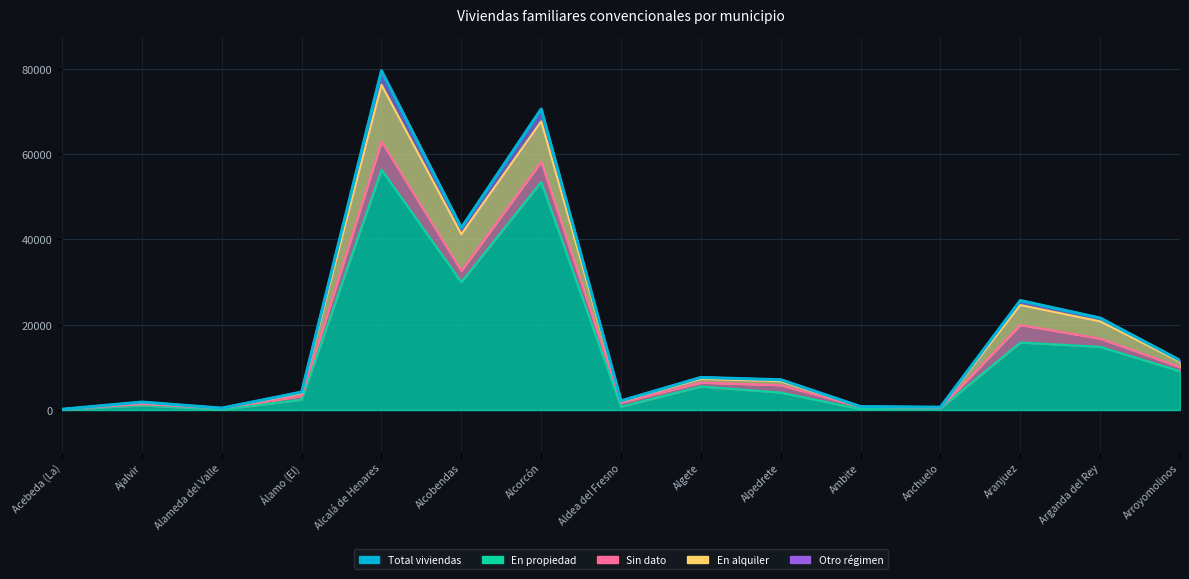

Which series has the widest spread of values?

Total viviendas